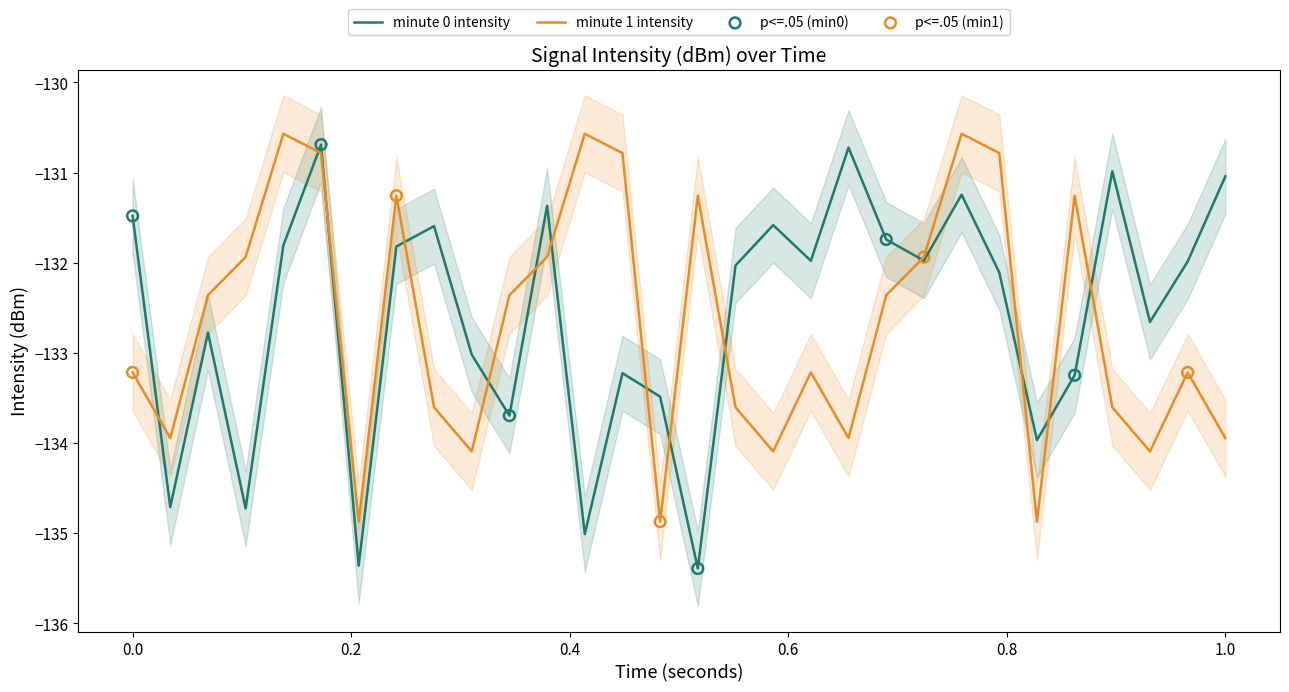

At how many categories does at least one series exceed -134?

29